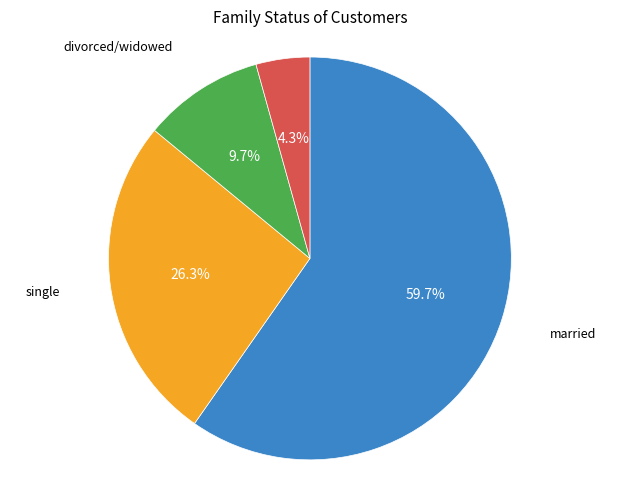

Is there any slice that represents more than half of the pie?

Yes